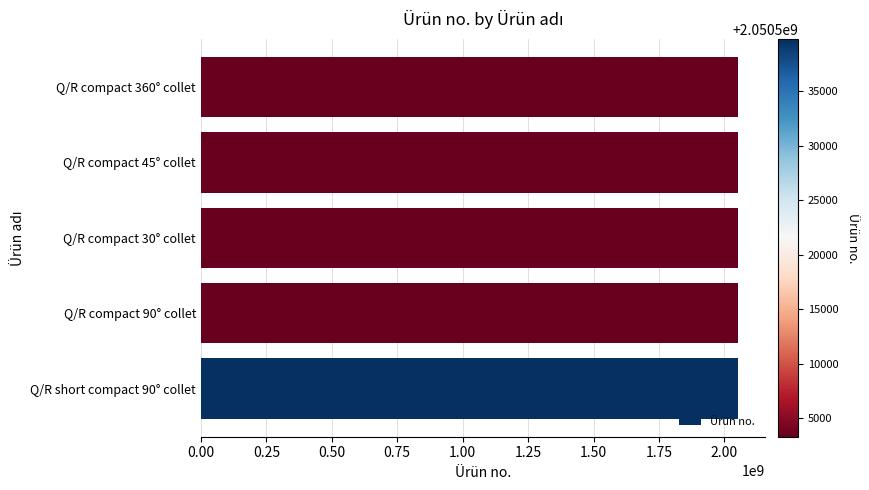

The value at Q/R short compact 90° collet is 2050539813. True or false?

True